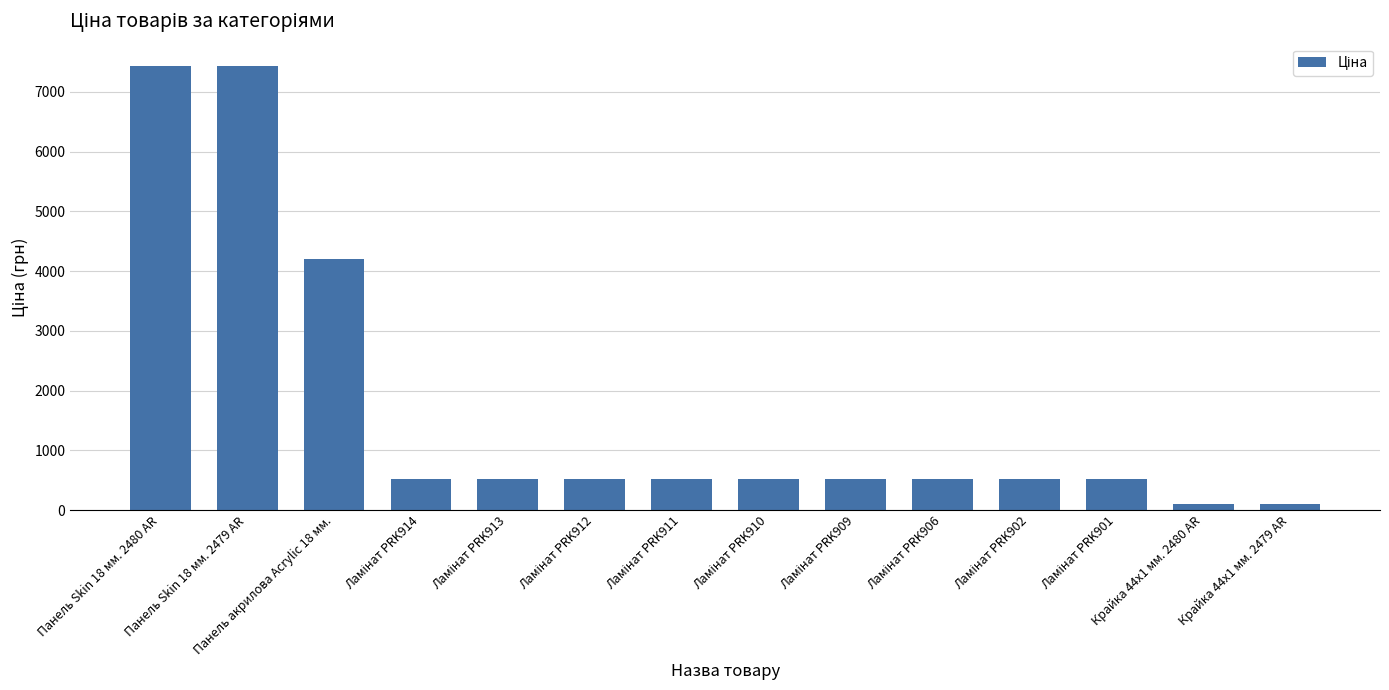

What is the value of the 8th bar from the left?

515.8